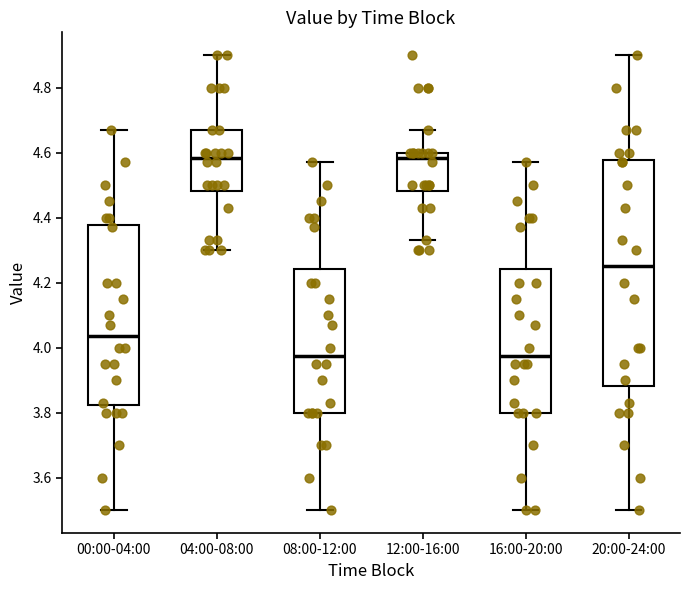

Reading left to right, transcribe this box plot: for each box, give where its median line is, the range the box spans, and where its two whiskers end, as read against the y-axis. The values are not printed on the chart, so give them approximately, as read against the axis.

00:00-04:00: median 4.04, box 3.82 to 4.38, whiskers 3.50 to 4.68
04:00-08:00: median 4.58, box 4.48 to 4.68, whiskers 4.30 to 4.90
08:00-12:00: median 3.98, box 3.80 to 4.24, whiskers 3.50 to 4.58
12:00-16:00: median 4.58, box 4.48 to 4.60, whiskers 4.34 to 4.68
16:00-20:00: median 3.98, box 3.80 to 4.24, whiskers 3.50 to 4.58
20:00-24:00: median 4.26, box 3.88 to 4.58, whiskers 3.50 to 4.90